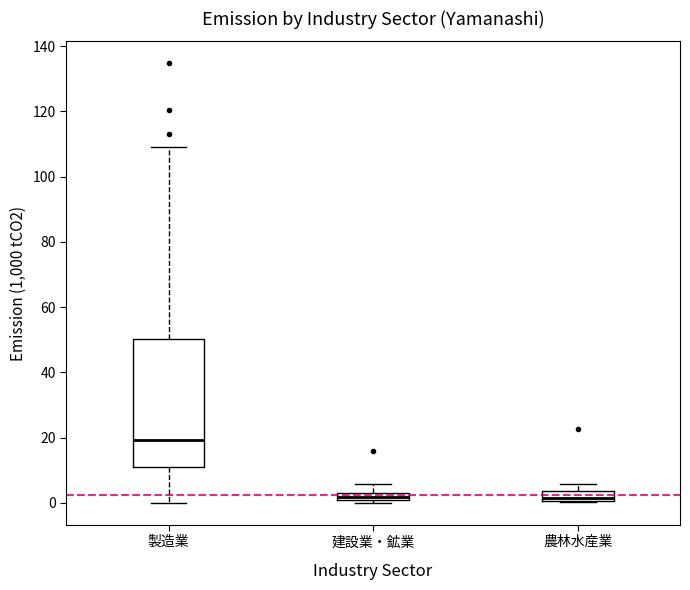

Where is the lower edge of the box for 製造業 on the y-axis? The values are not printed on the chart, so give them approximately, as read against the axis.

10